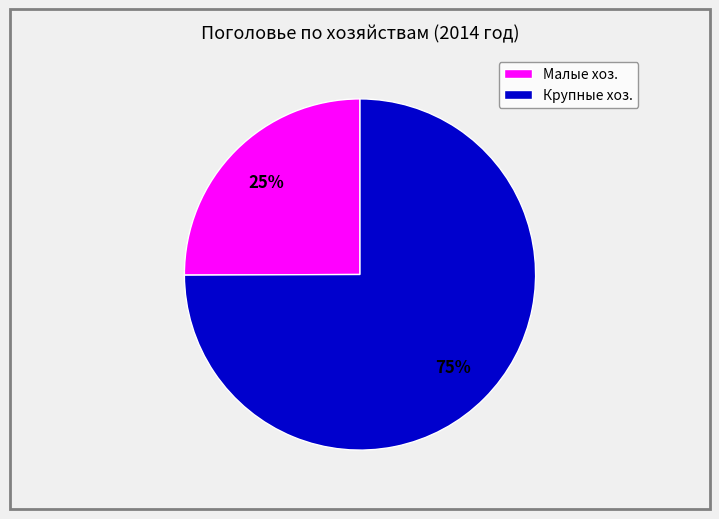

To the nearest percent, what is the difference between the Малые хоз. and Крупные хоз. slice percentages?

50%